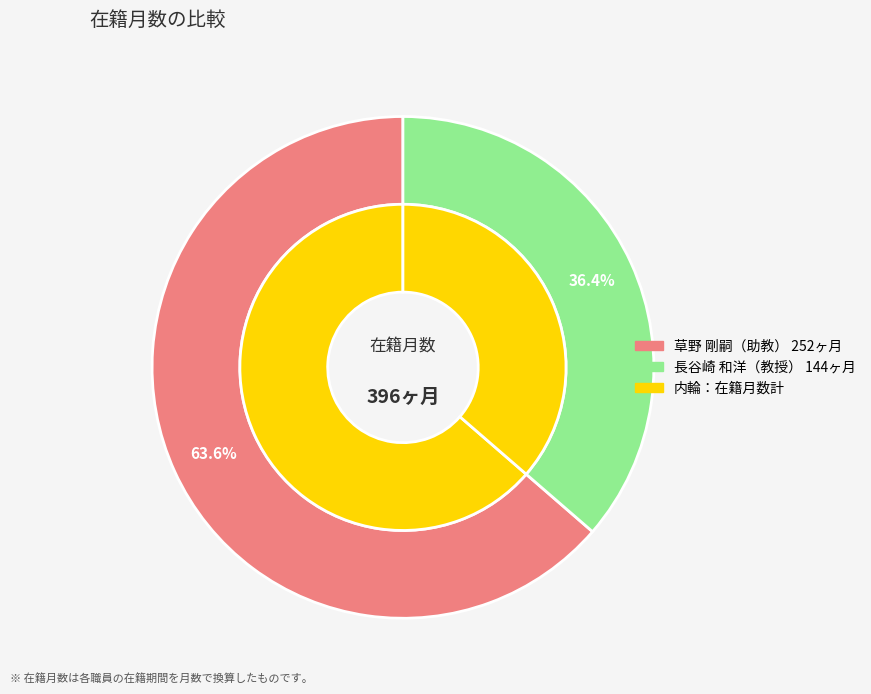

Which slice represents more than half of the pie?

草野 剛嗣
(助教)